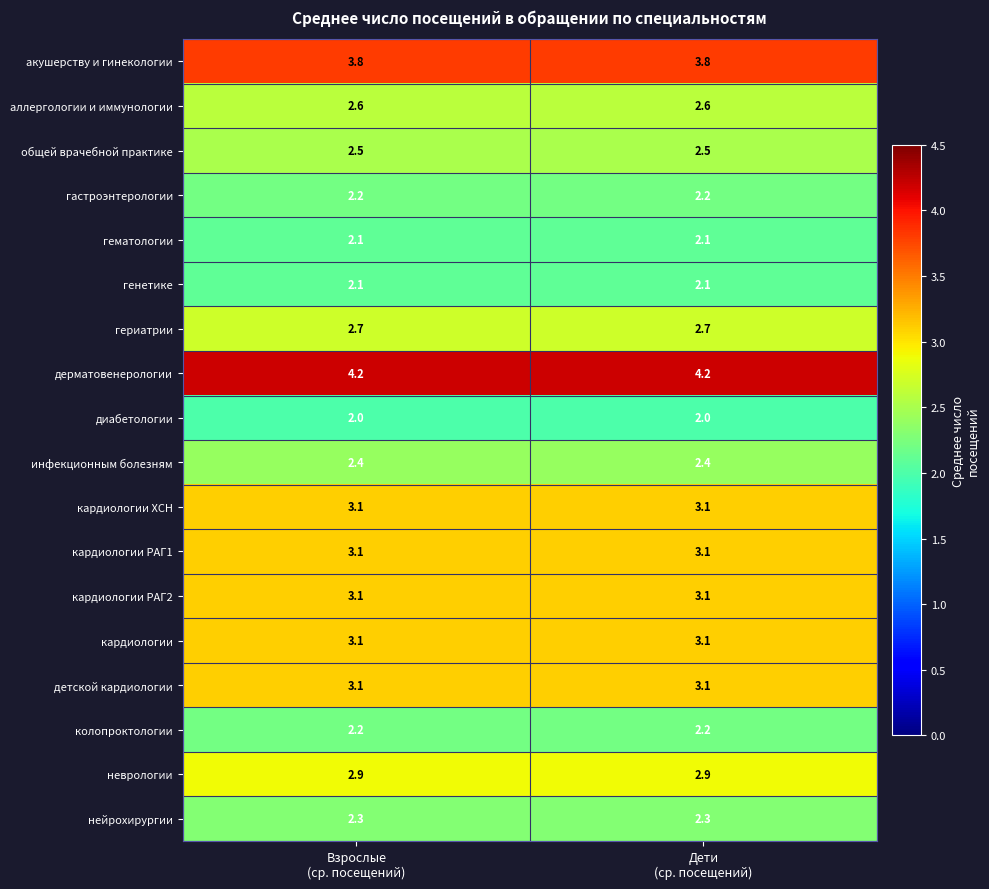

What is the average value of the кардиологии РАГ1 series?

3.1